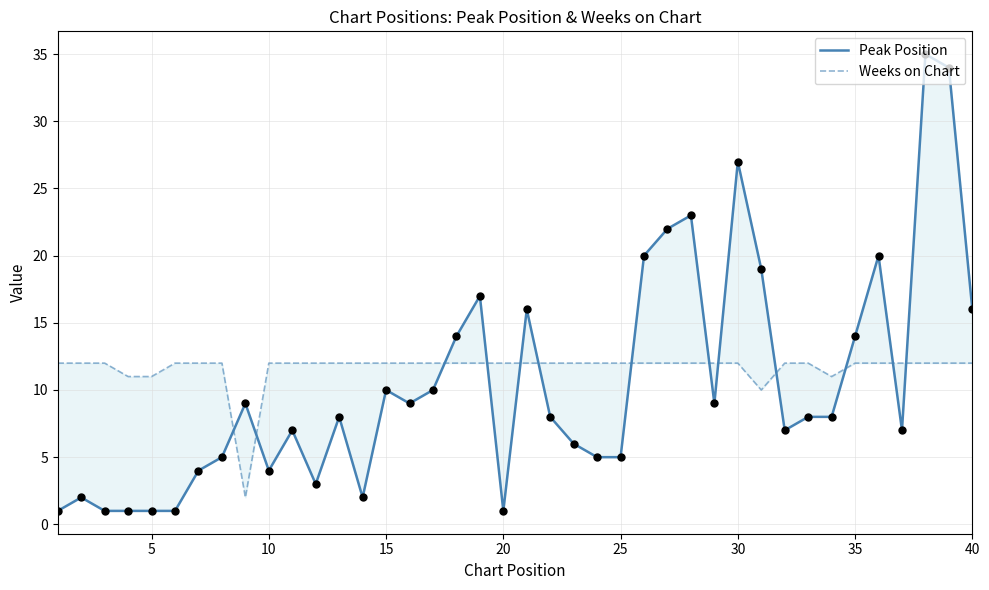

Which series contains the lowest Y value?

Peak Position